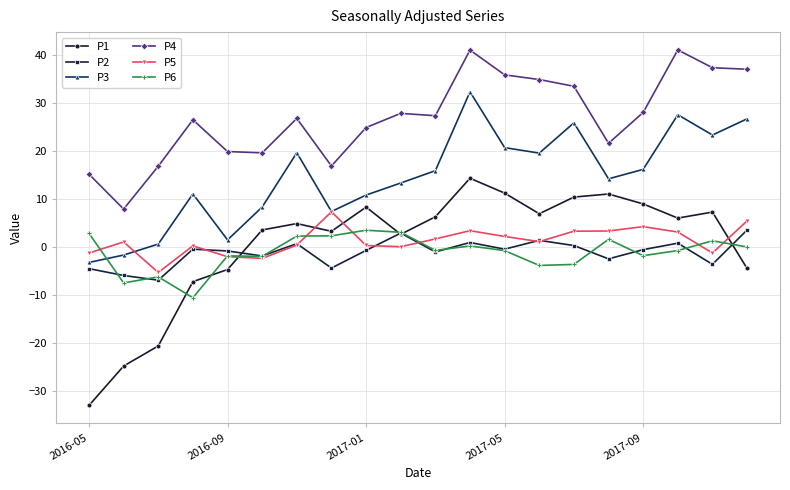

Which series has the largest total across all categories?

P4